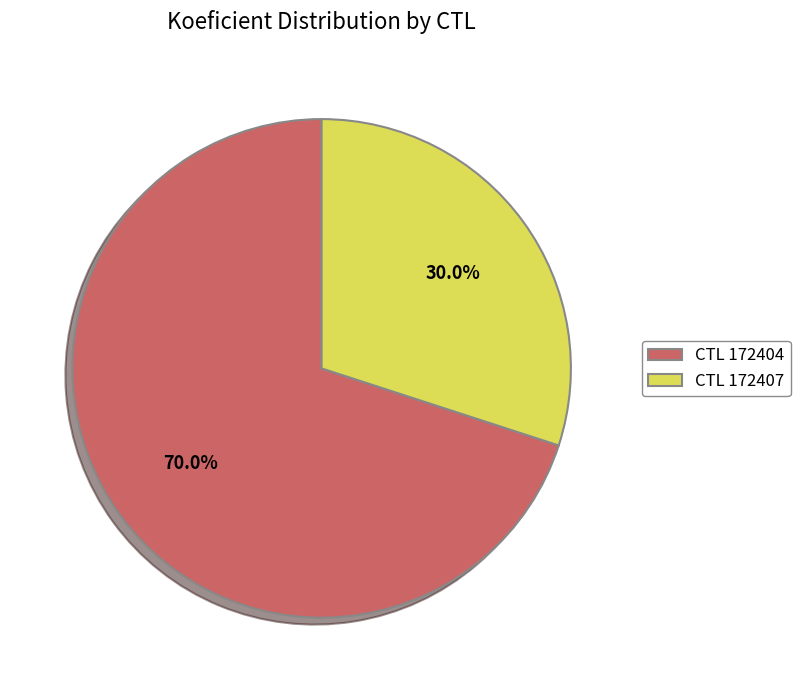

To the nearest percent, what is the difference between the largest and smallest slice percentages?

40%